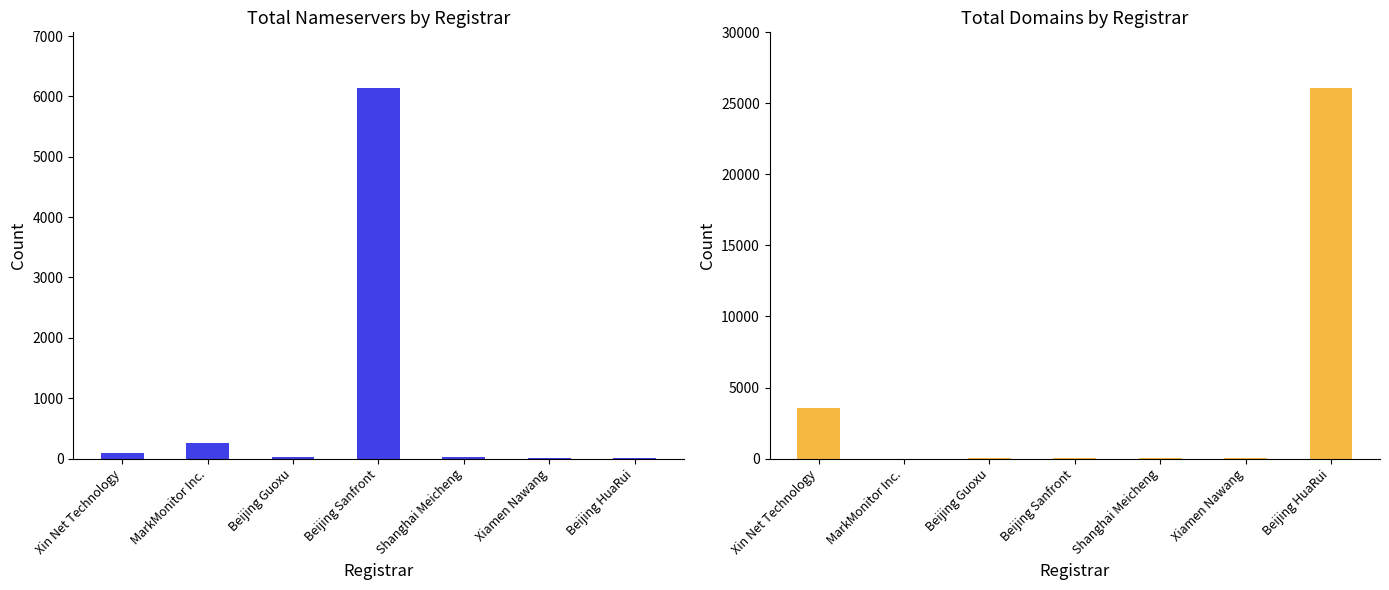

How many values in the total-domains series are below 39?

3